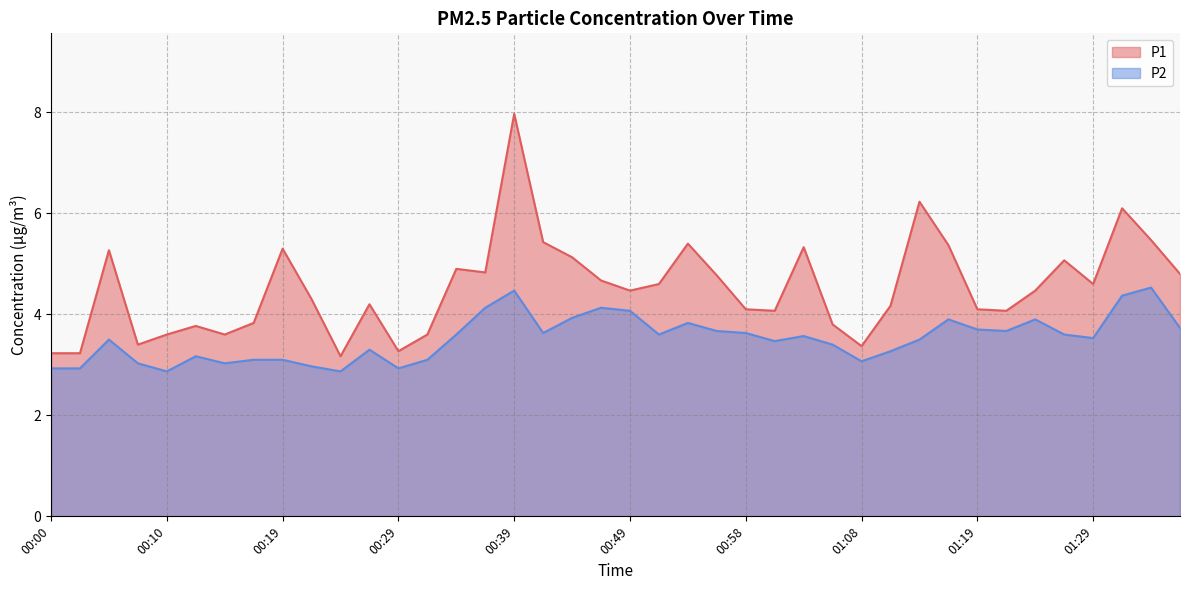

What is the sum of all P2 values?

140.7